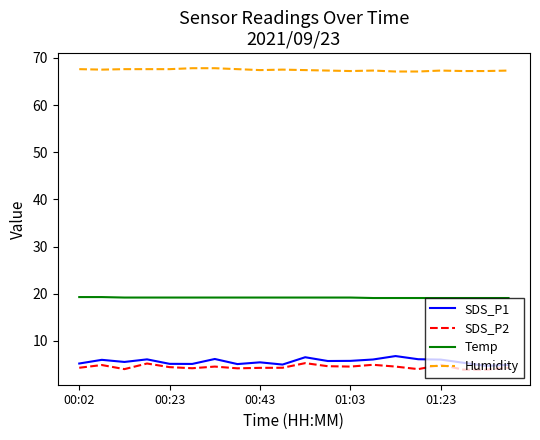

Does the chart display data point markers on the line(s)?

No